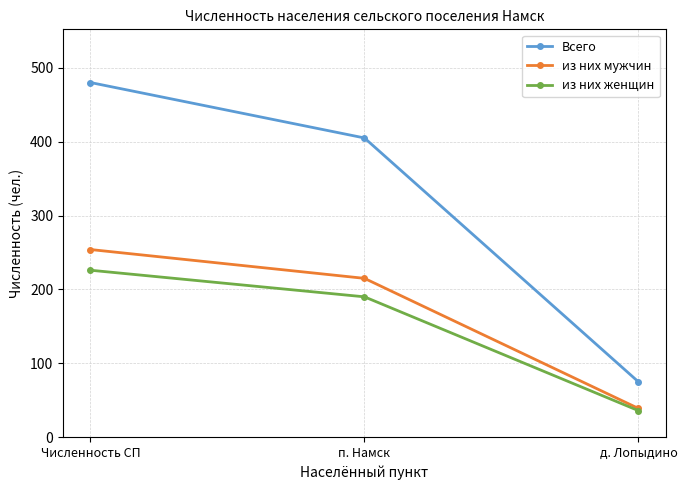

Count the number of categories in the chart.

3